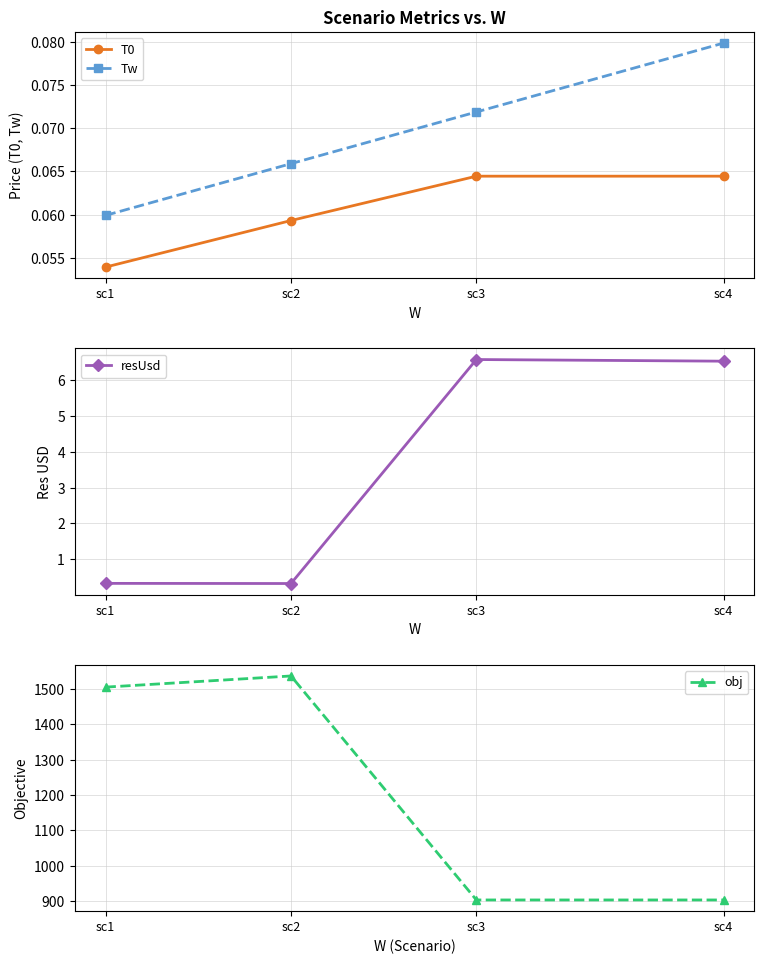

At which label does obj reach its peak?

sc2